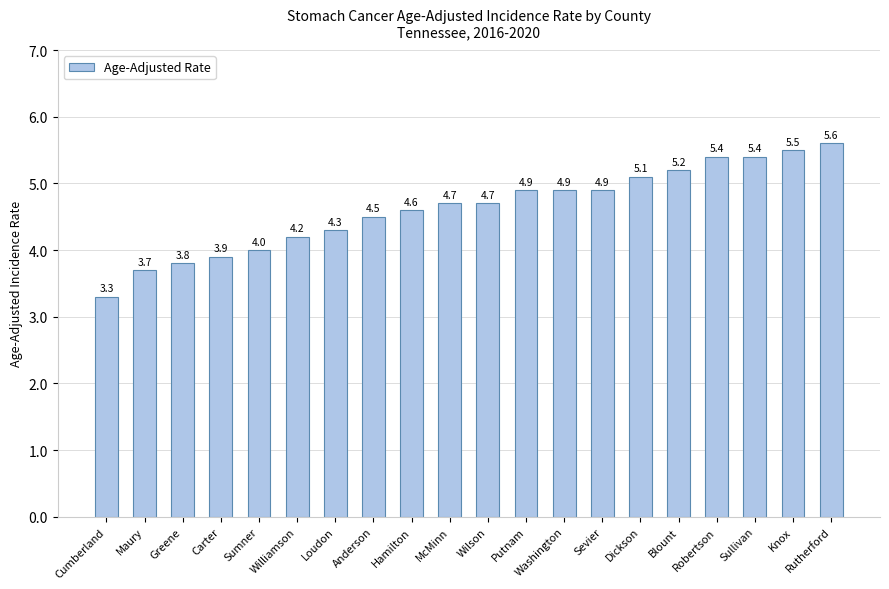

What is the difference between the maximum and minimum values?

2.3